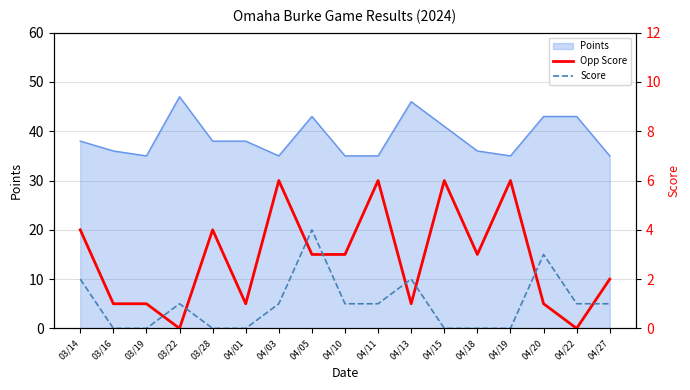

What is the value of the Score point at the 11th from the left?

2